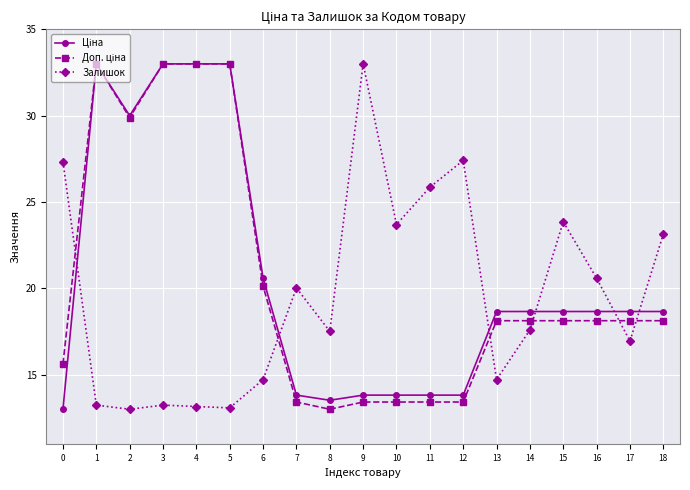

Does the chart have visible grid lines?

Yes